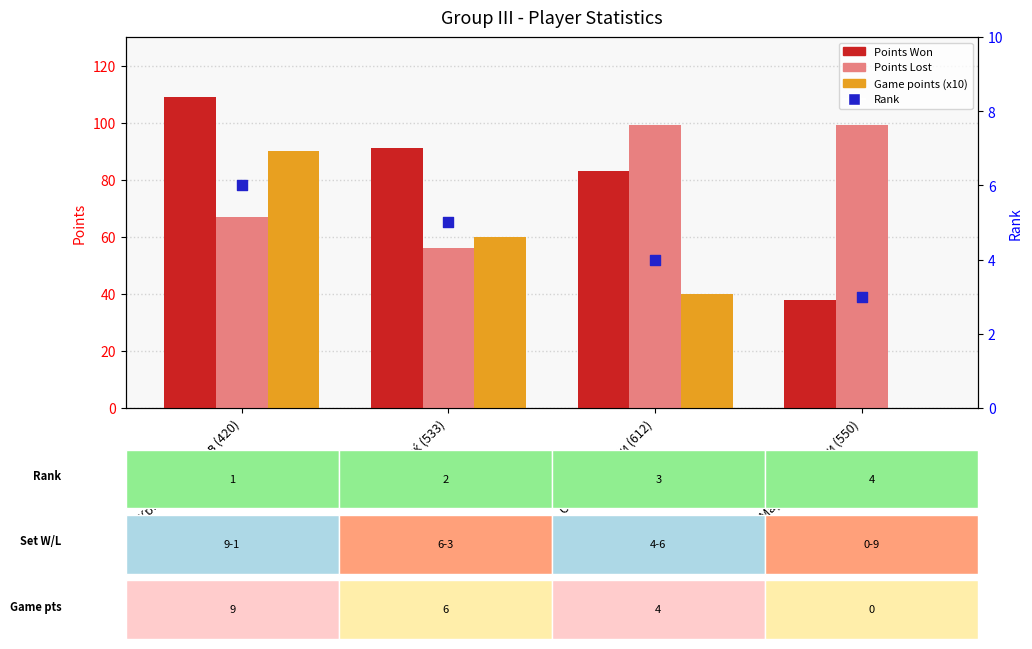

What is the total value across all series at Марко Цикарски (550)?

140.0